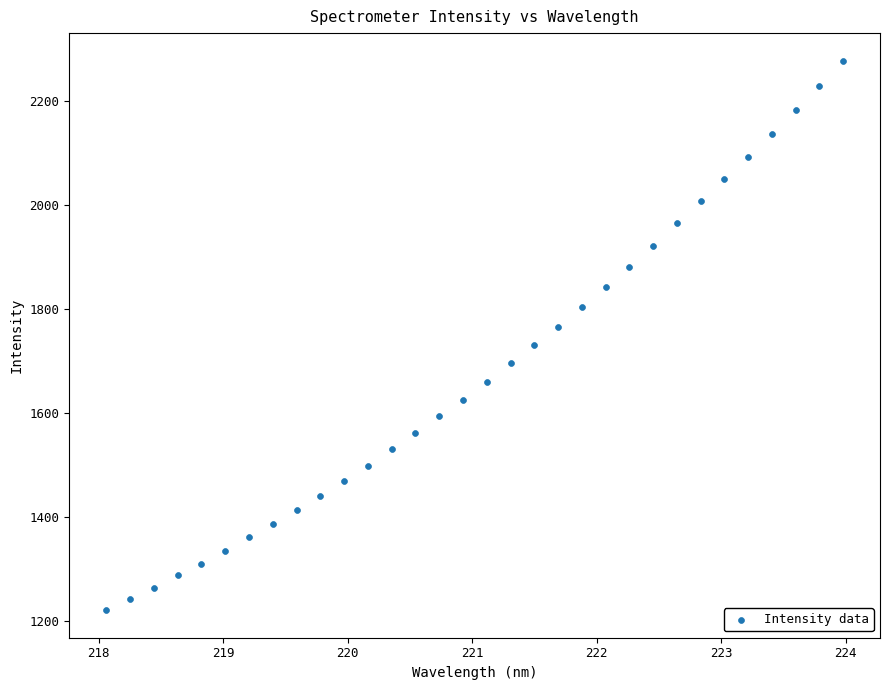

What is the range of X values (max minus min)?

5.9